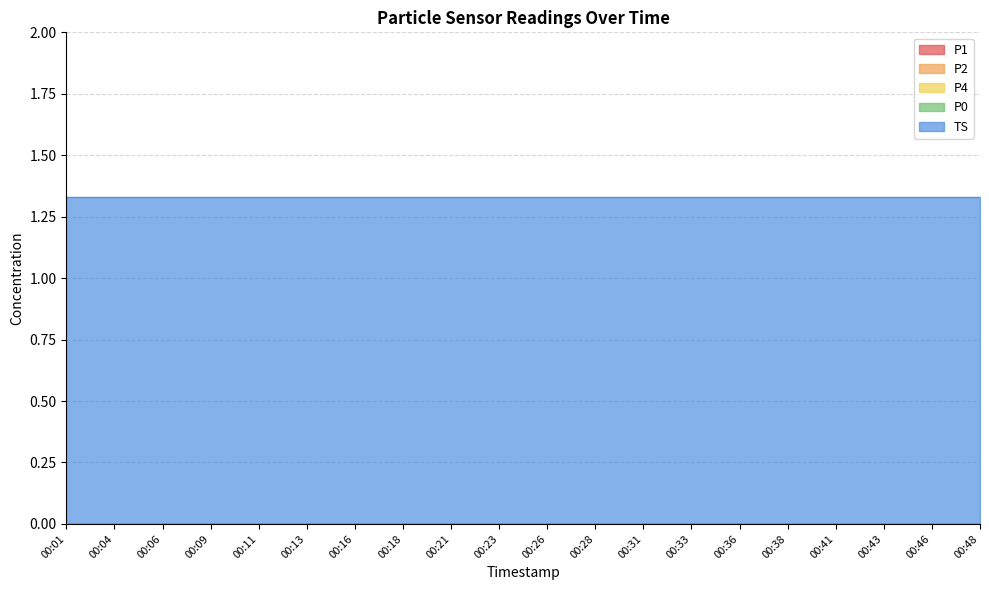

True or false: P2 and P1 intersect in this chart.

False